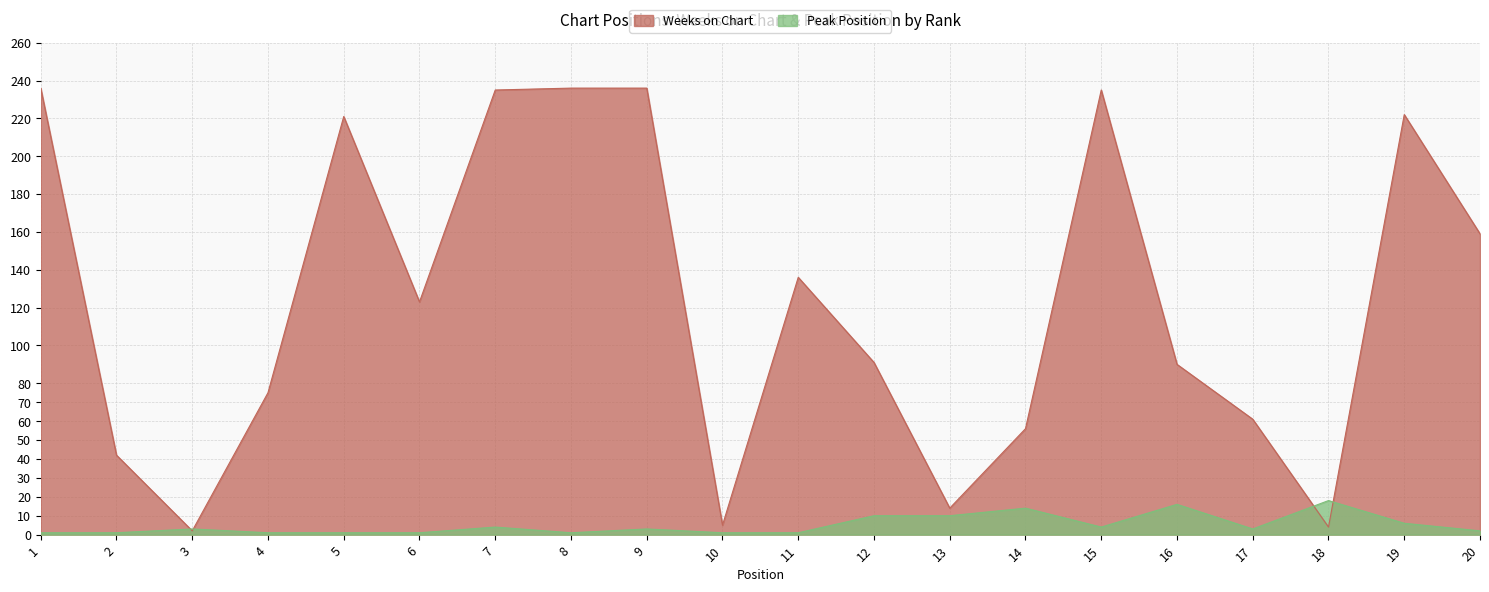

What is the lowest value of the Peak Position series?

1